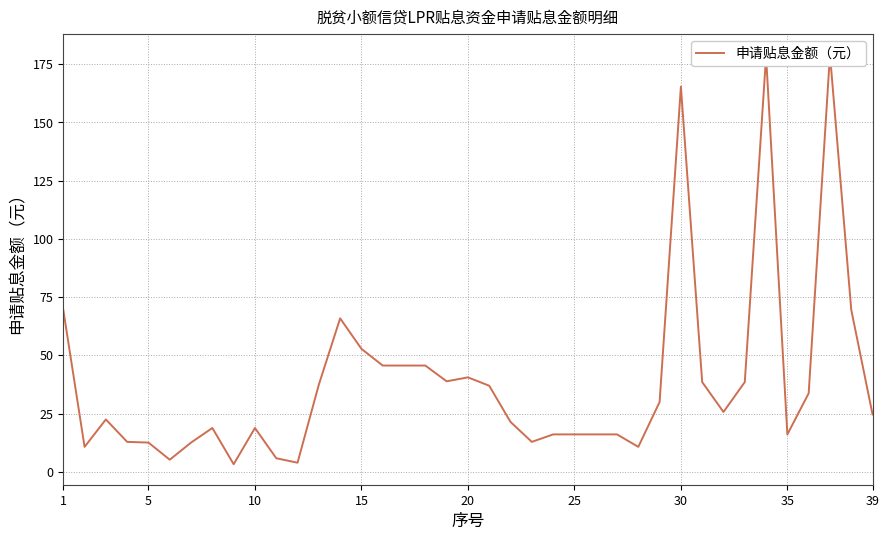

What is the sum of all values?

1513.9